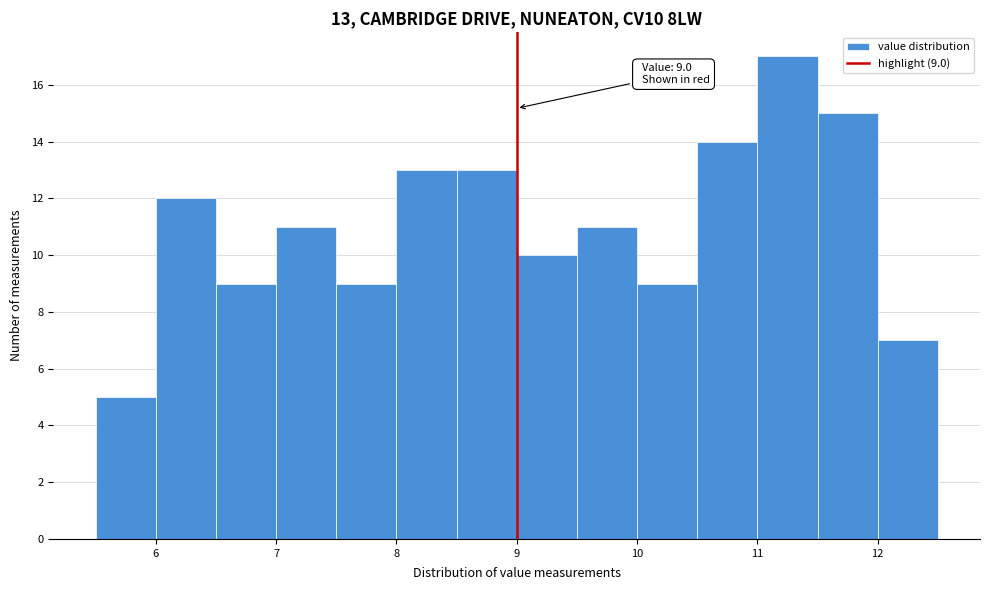

Over which range of the x-axis is the bar tallest?

11.0 to 11.5